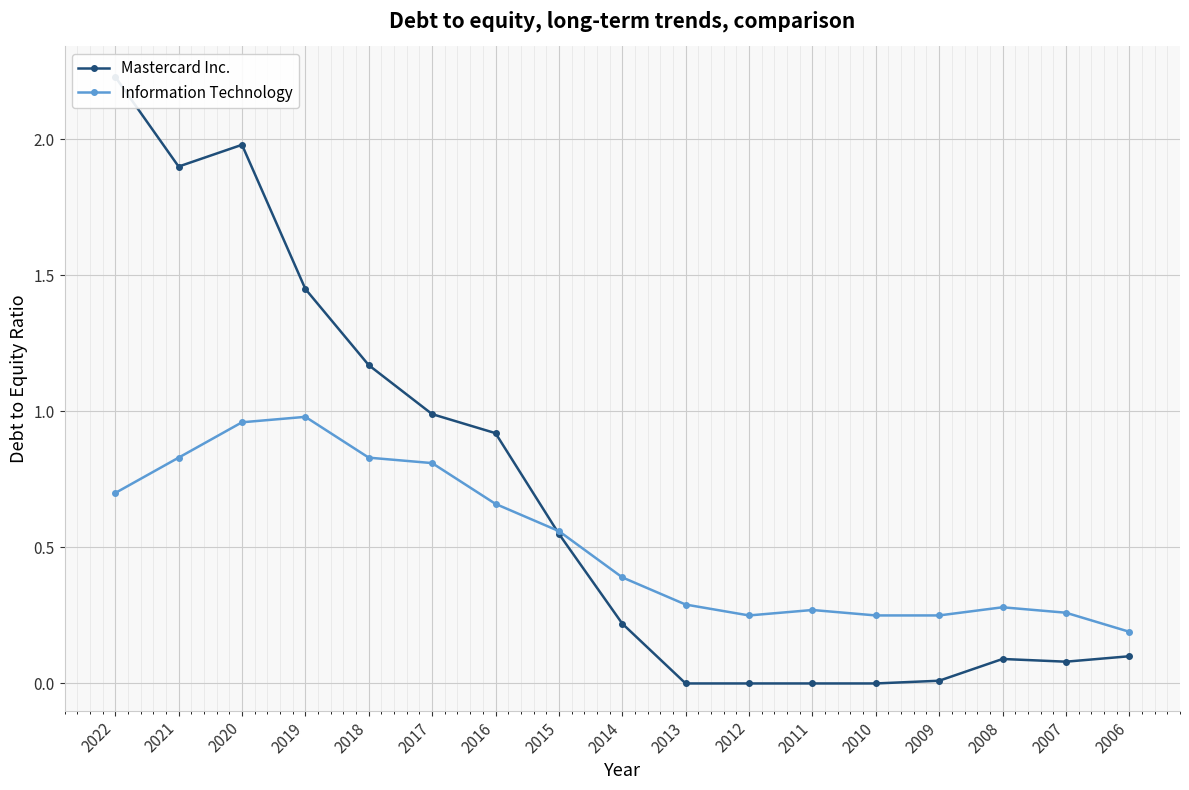

What is the value of the Information Technology point at the 2nd from the left?

0.8